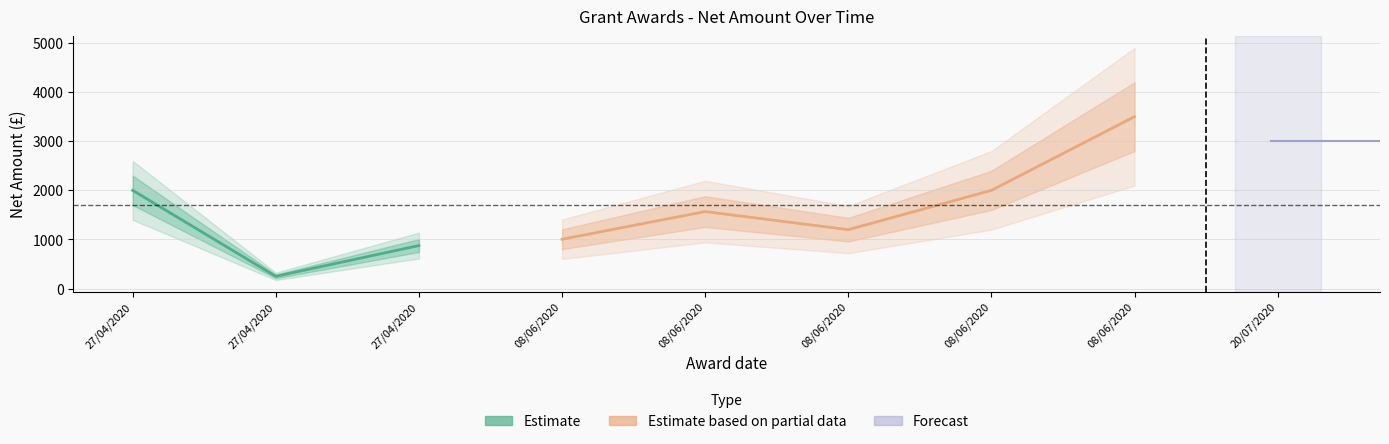

How many data points are less than 1568?

4